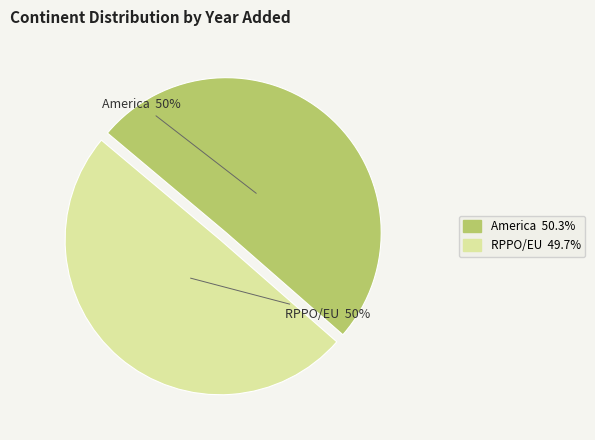

To the nearest percent, what is the combined percentage of RPPO/EU and America?

100%